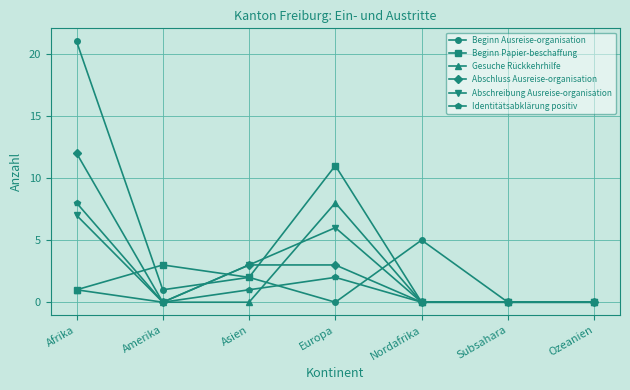

At which category does the chart reach its peak across all series?

Afrika